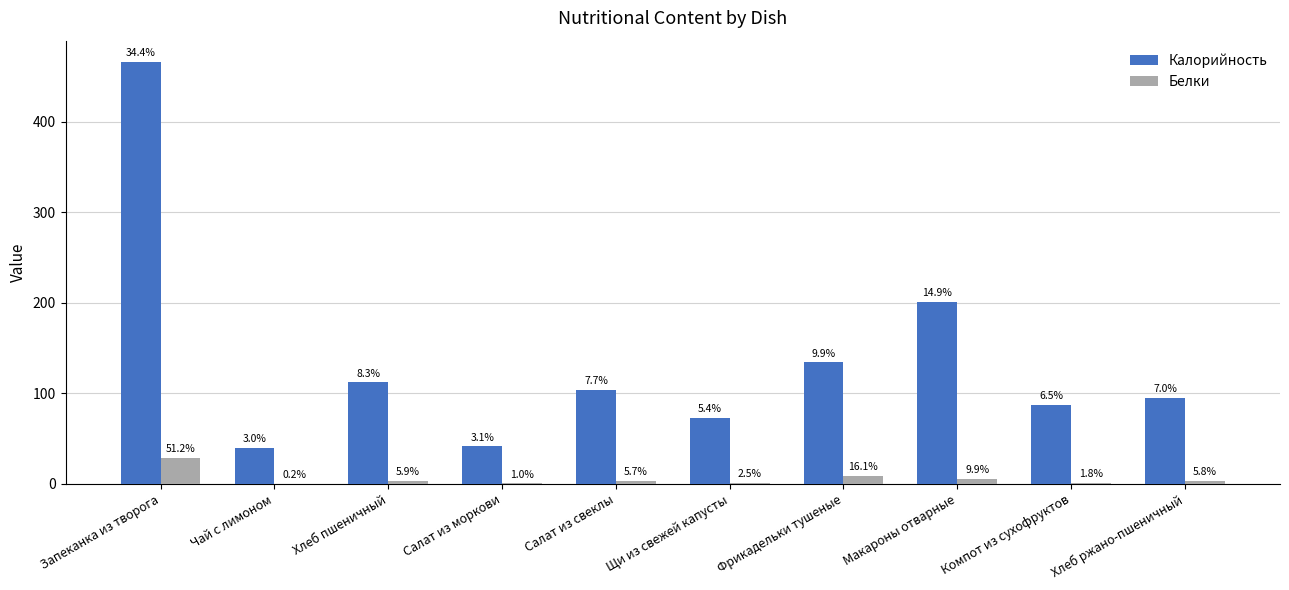

Are the bars grouped side by side (vs. stacked)?

Yes